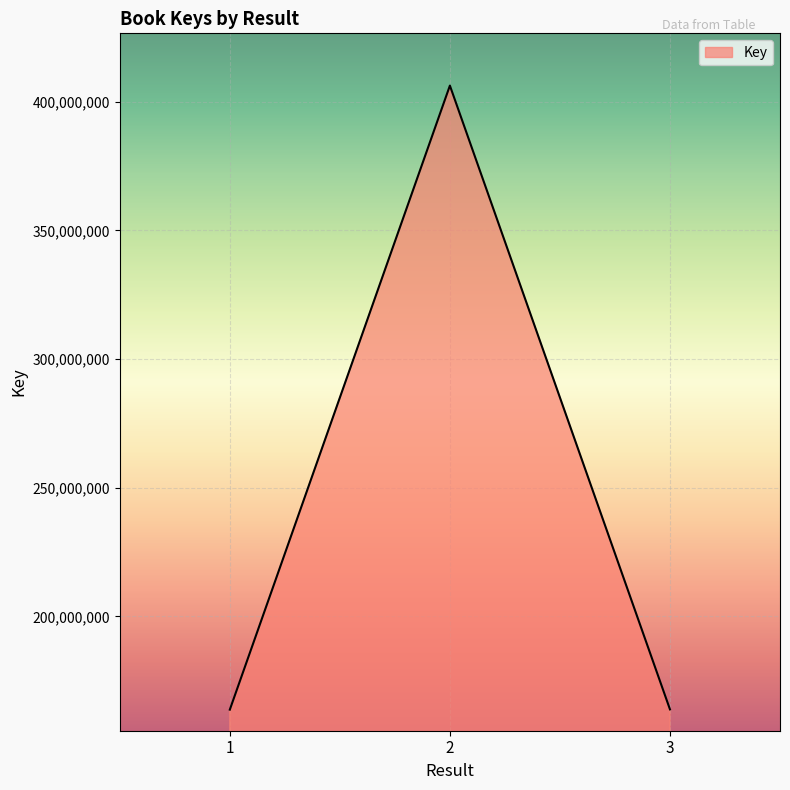

What is the sum of the values at 2 and 3?

570173982